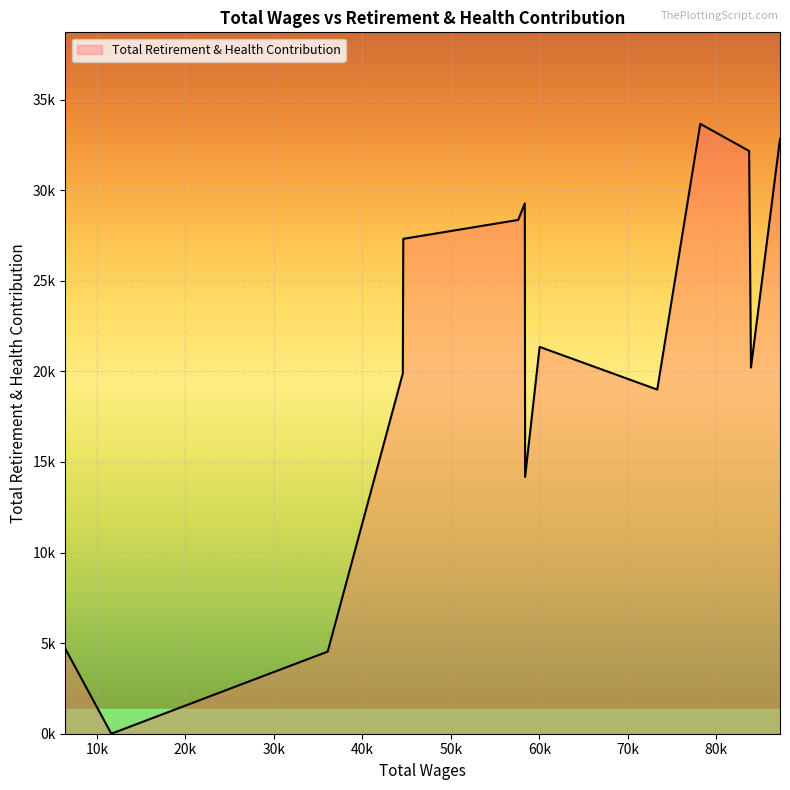

Rank the categories by value from highest to lowest.

78182.0, 87190.0, 83702.0, 58353.0, 57609.0, 44622.0, 60031.0, 83909.0, 44569.0, 73321.0, 58388.0, 6443.0, 36081.0, 11628.0